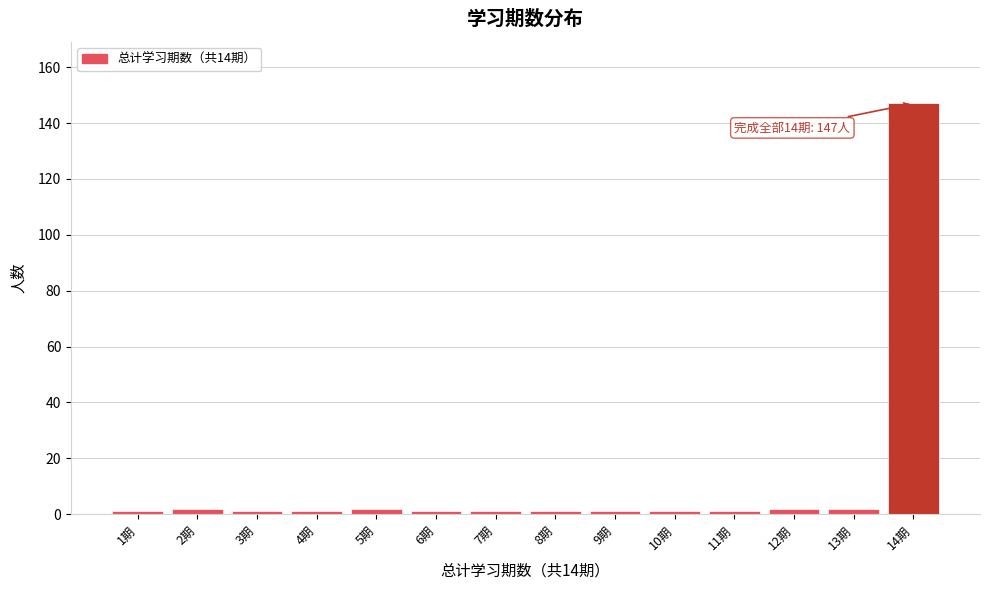

Reading right to left, what are all the values shown in this chart?

14期=147	13期=2	12期=2	11期=1	10期=1	9期=1	8期=1	7期=1	6期=1	5期=2	4期=1	3期=1	2期=2	1期=1